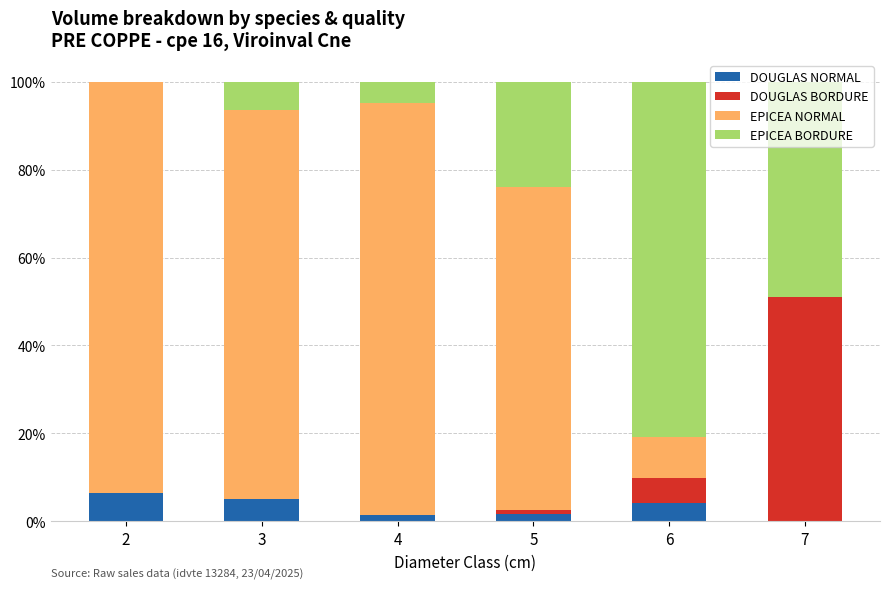

What are all the series names shown in the legend?

DOUGLAS NORMAL, DOUGLAS BORDURE, EPICEA NORMAL, EPICEA BORDURE